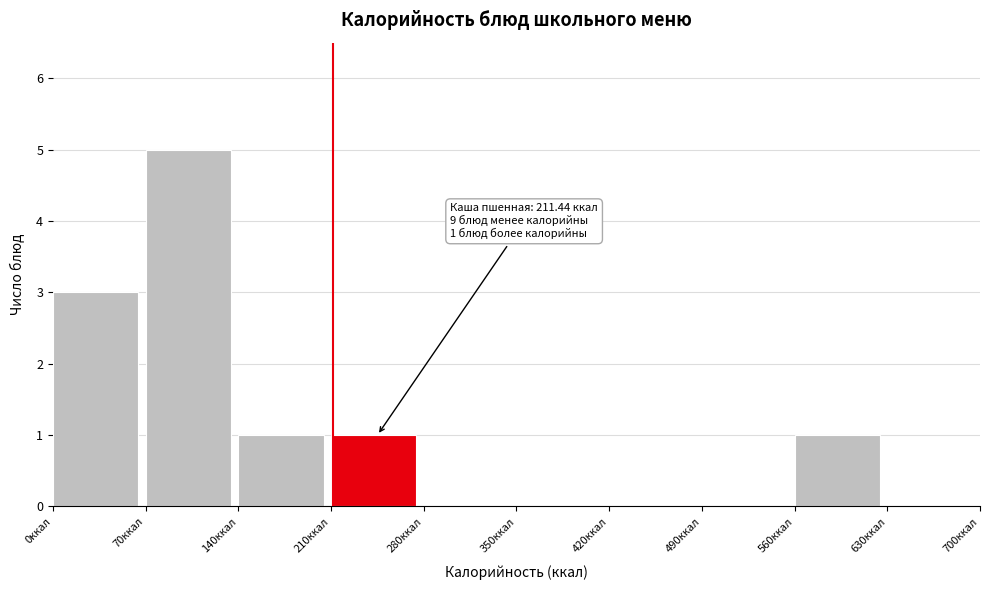

Which range on the x-axis has the tallest bar?

70 to 140